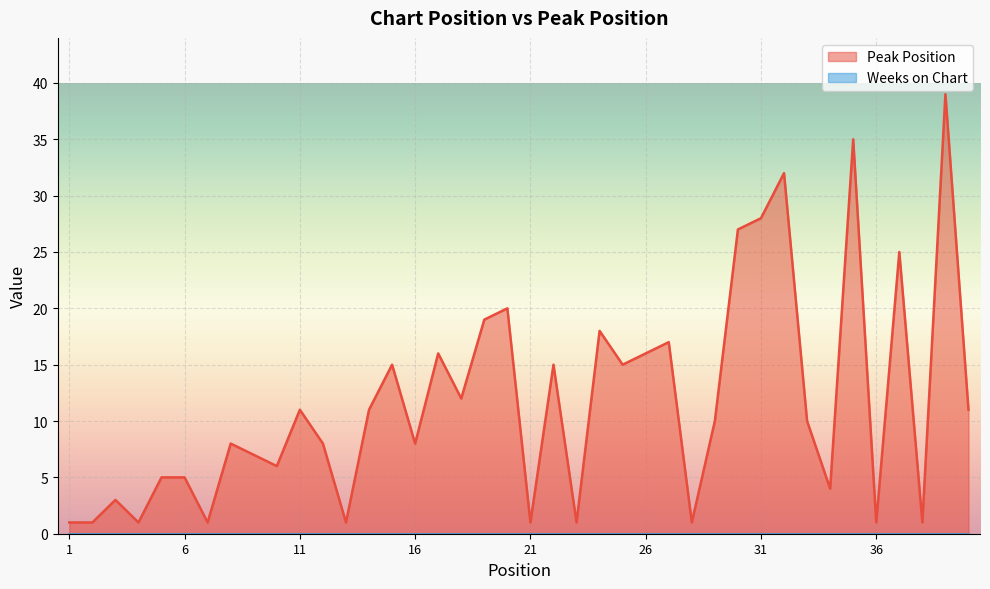

What is the value of the 26th point from the left?

16